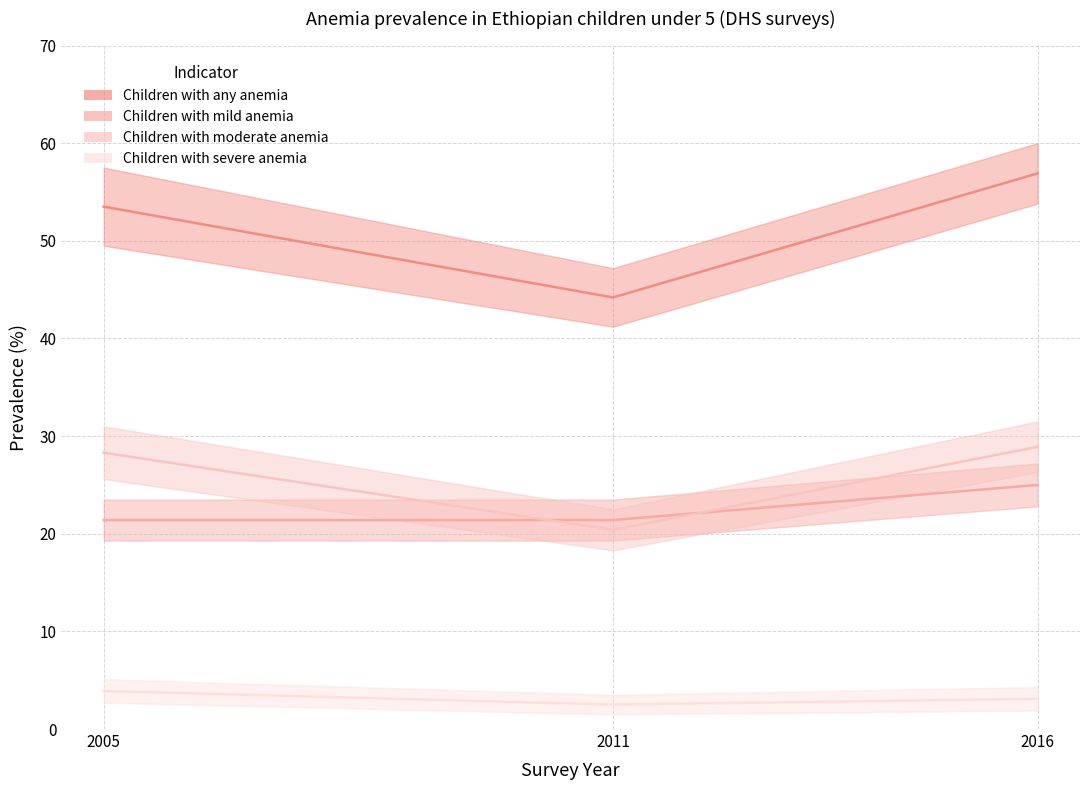

Where does the Children with any anemia series first go above 53?

2005